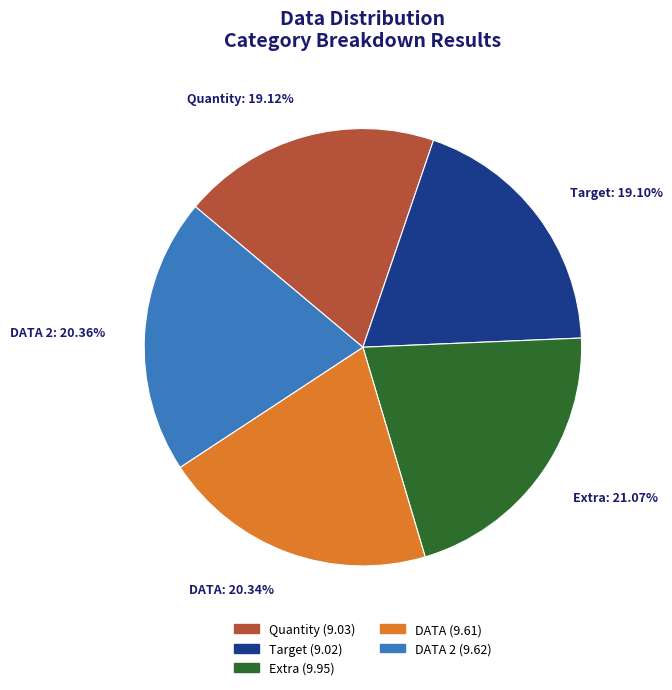

Which slice is the largest?

Extra